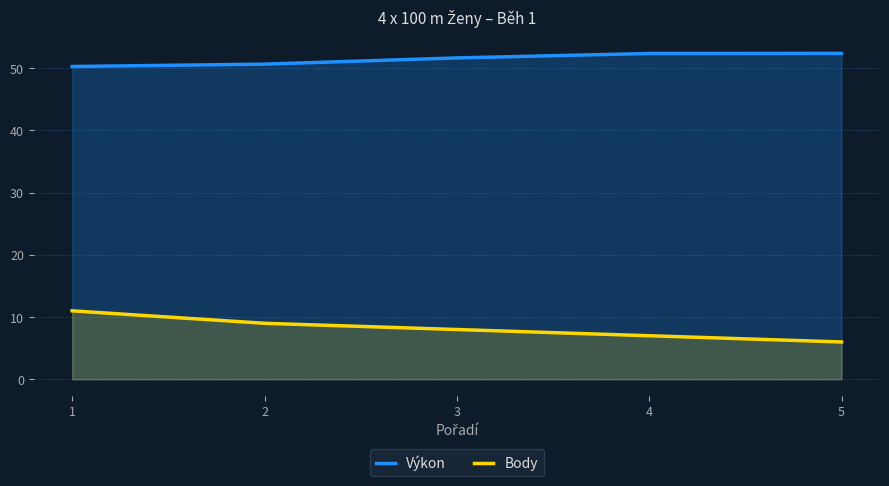

Where is Body nearest to the value 8?

3